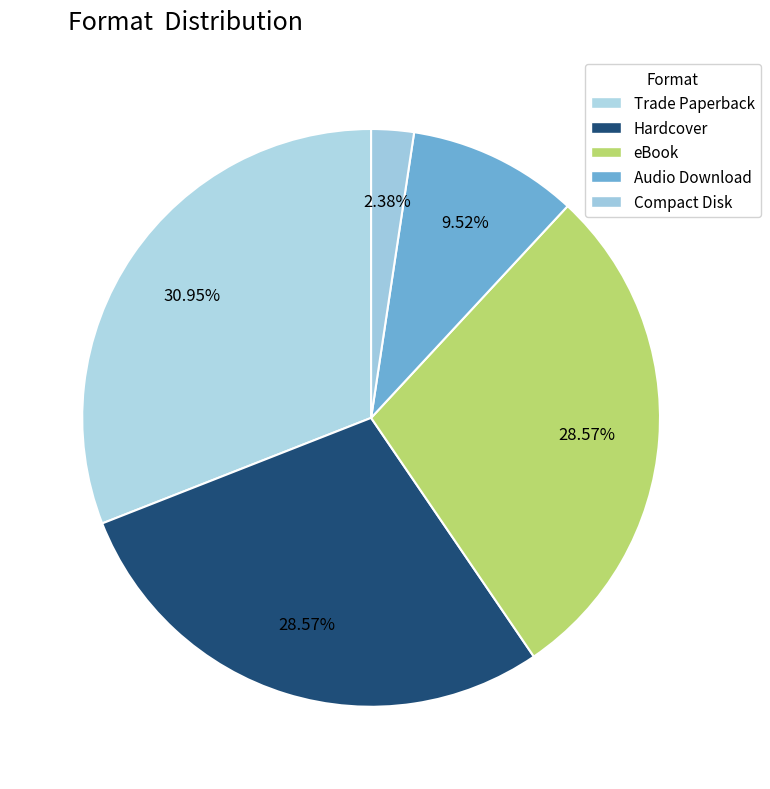

How many segments does this pie chart have?

5